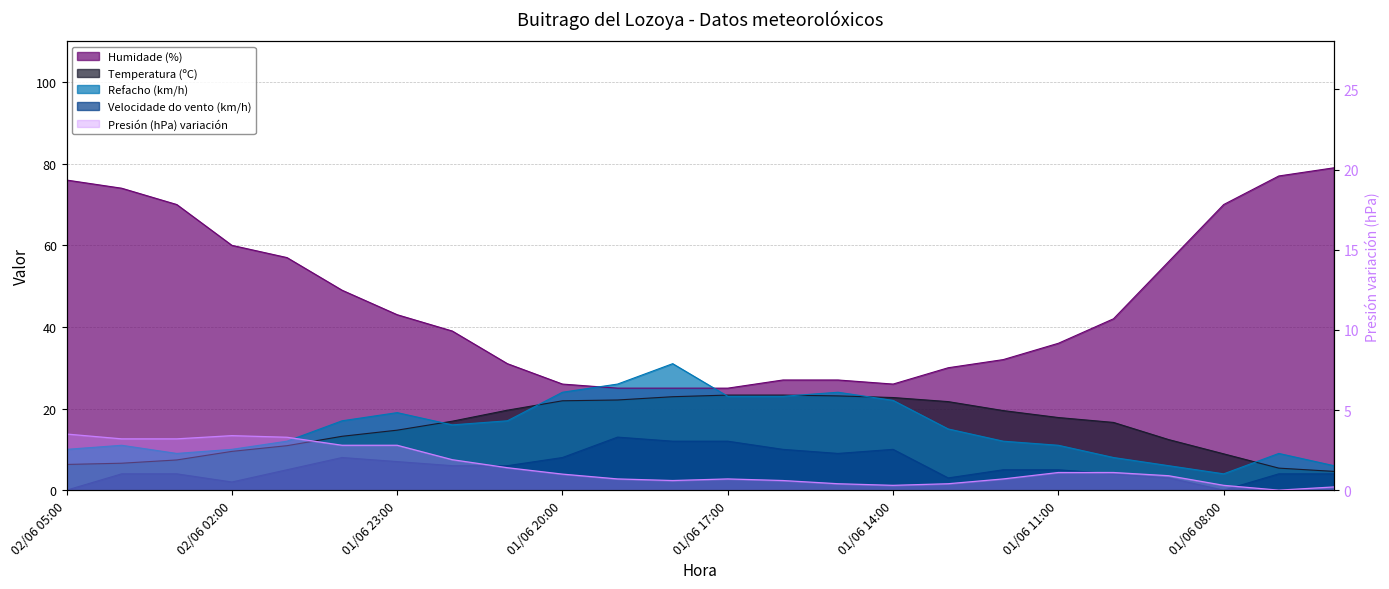

Between 02/06 03:00 and 02/06 05:00, which is larger?

02/06 03:00